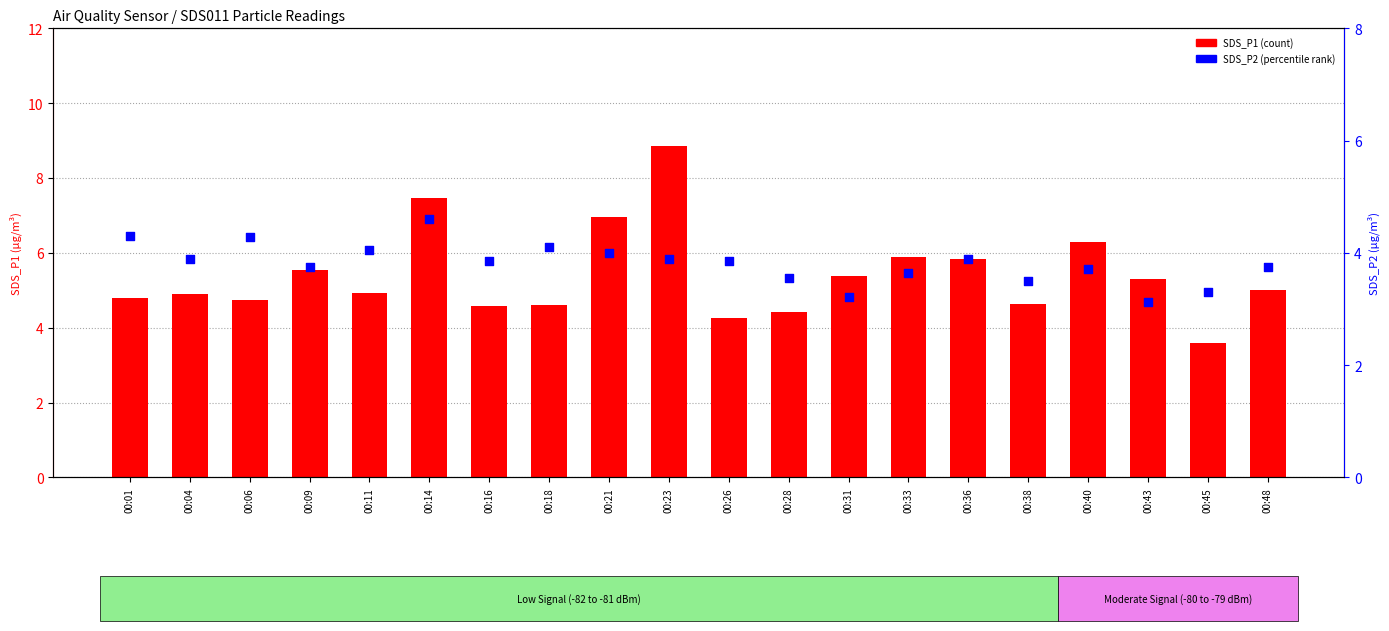

Which series has the largest total across all categories?

SDS_P1 (count)